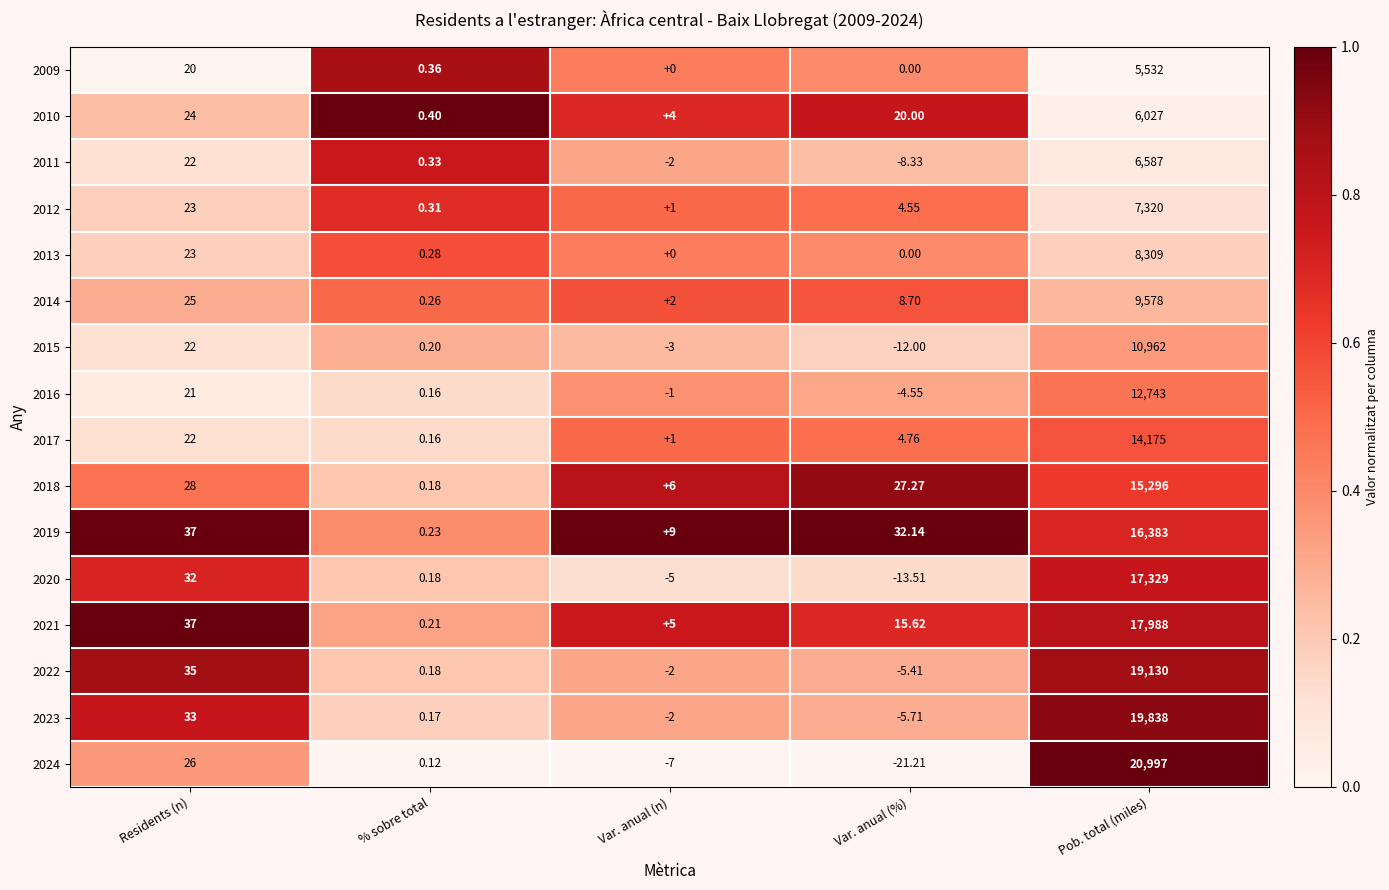

Rank the categories by 2015 value from highest to lowest.

Pob. total (miles), Residents (n), % sobre total, Var. anual (n), Var. anual (%)